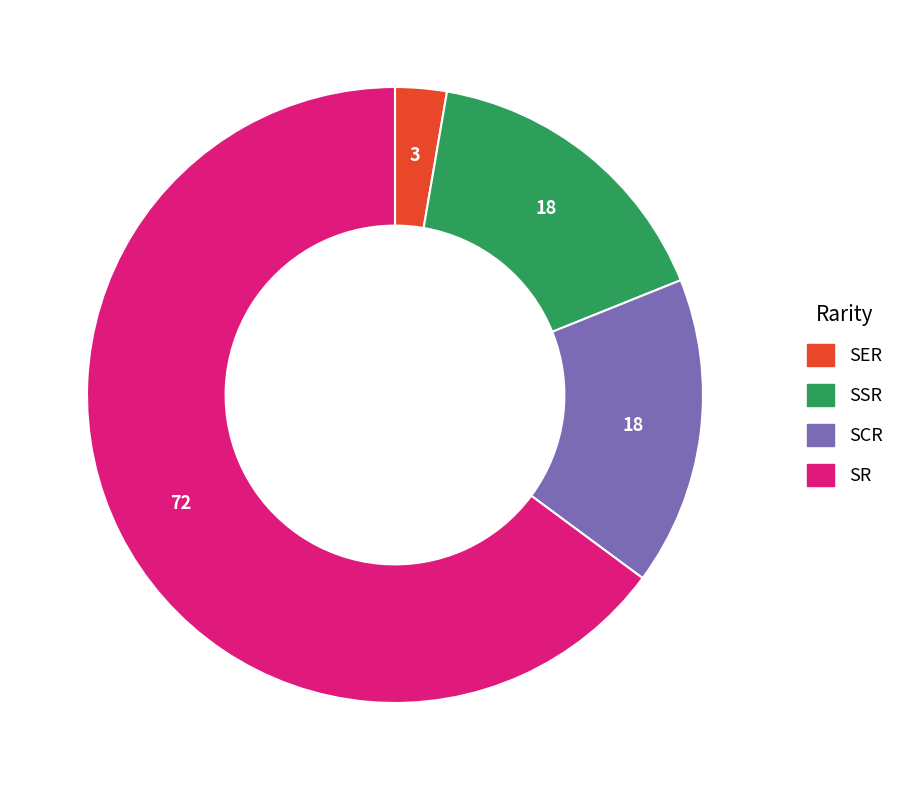

Which category has the smallest portion of the pie?

SER